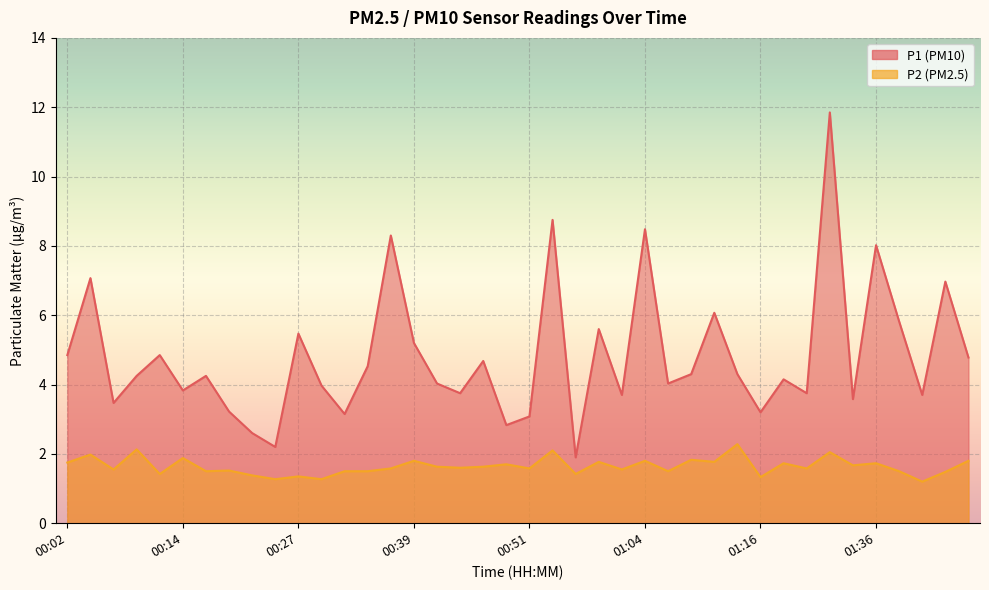

What is the sum of the P1 values at 00:12 and 00:46?

9.5